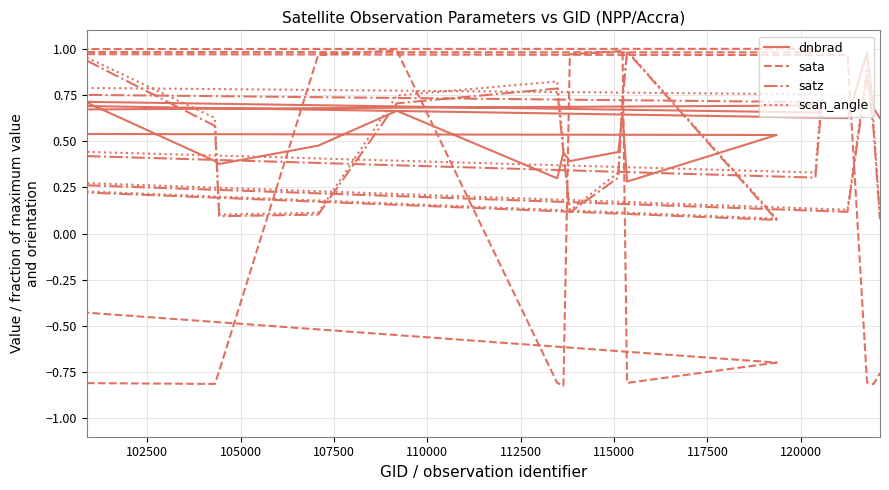

Does the chart display data point markers on the line(s)?

No